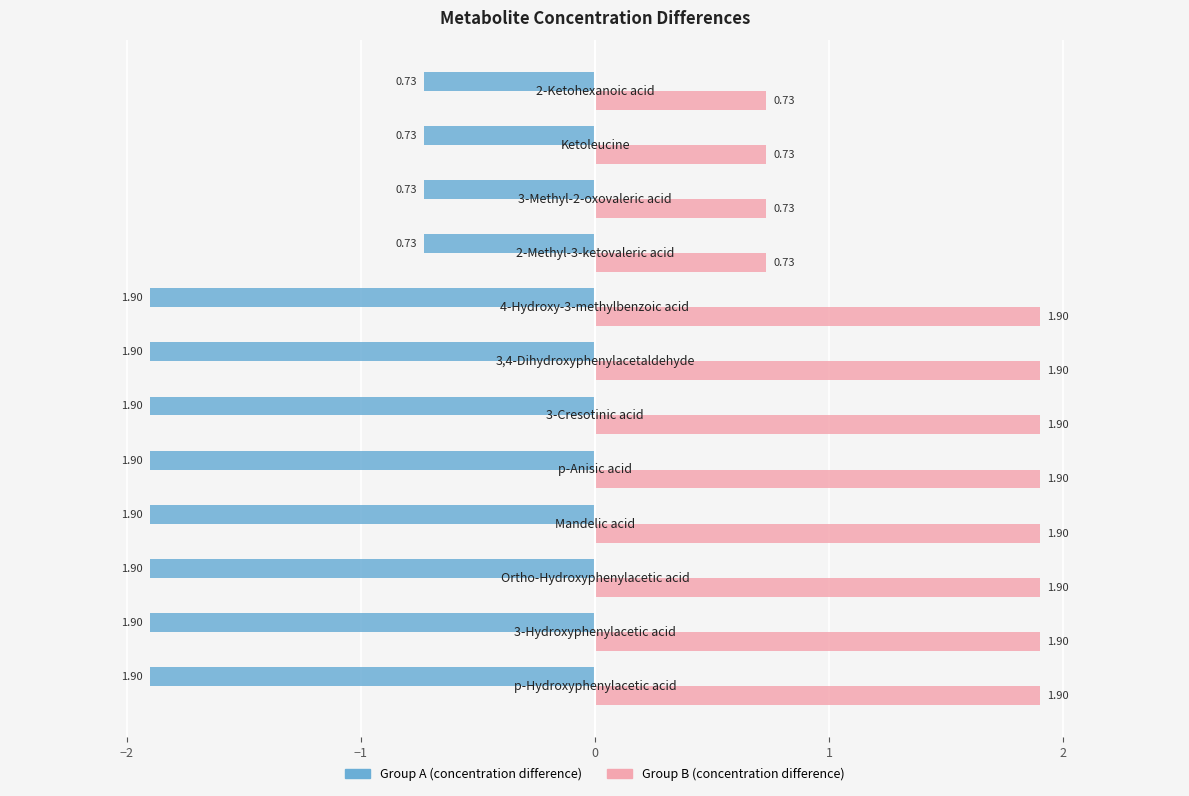

What is the difference between the maximum and minimum values in the Group B (concentration difference) series?

1.2